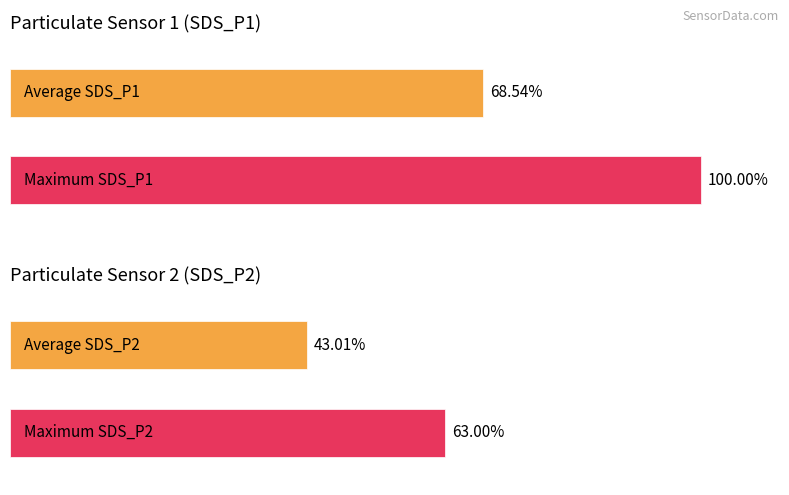

At 00:51, list the series in order from largest to smallest.

SDS_P1, SDS_P2